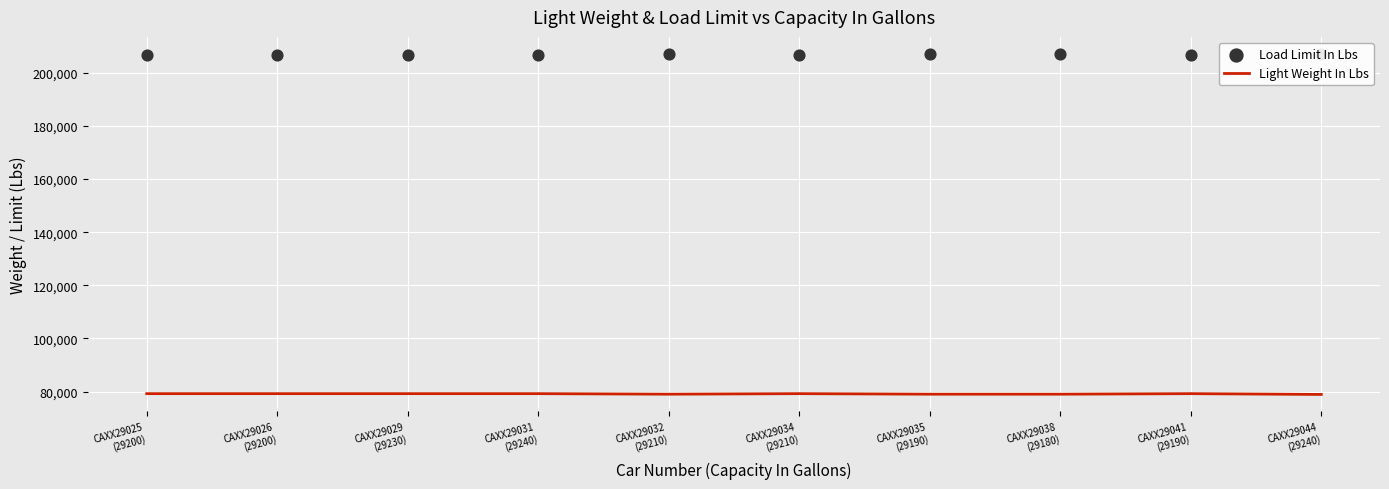

Which series reaches the minimum Y coordinate?

Light Weight In Lbs